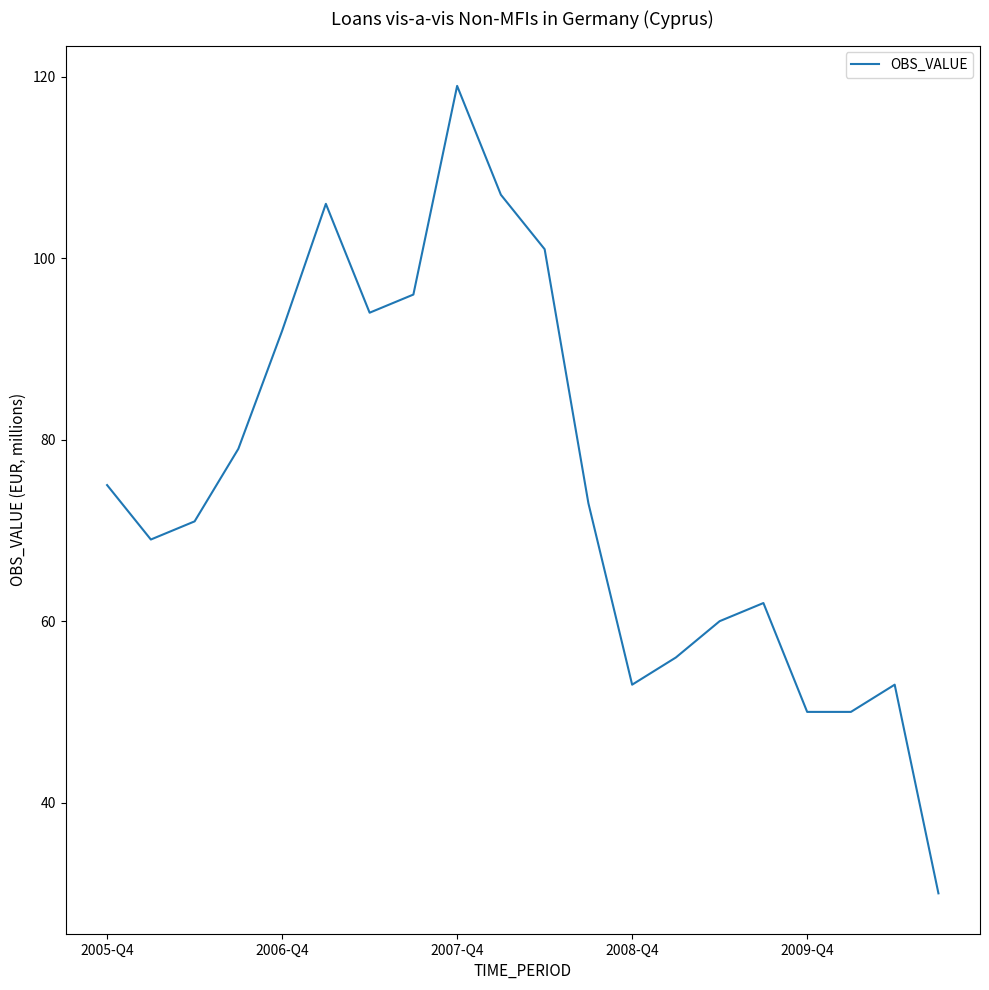

What is the difference between the second highest and second lowest values?

57